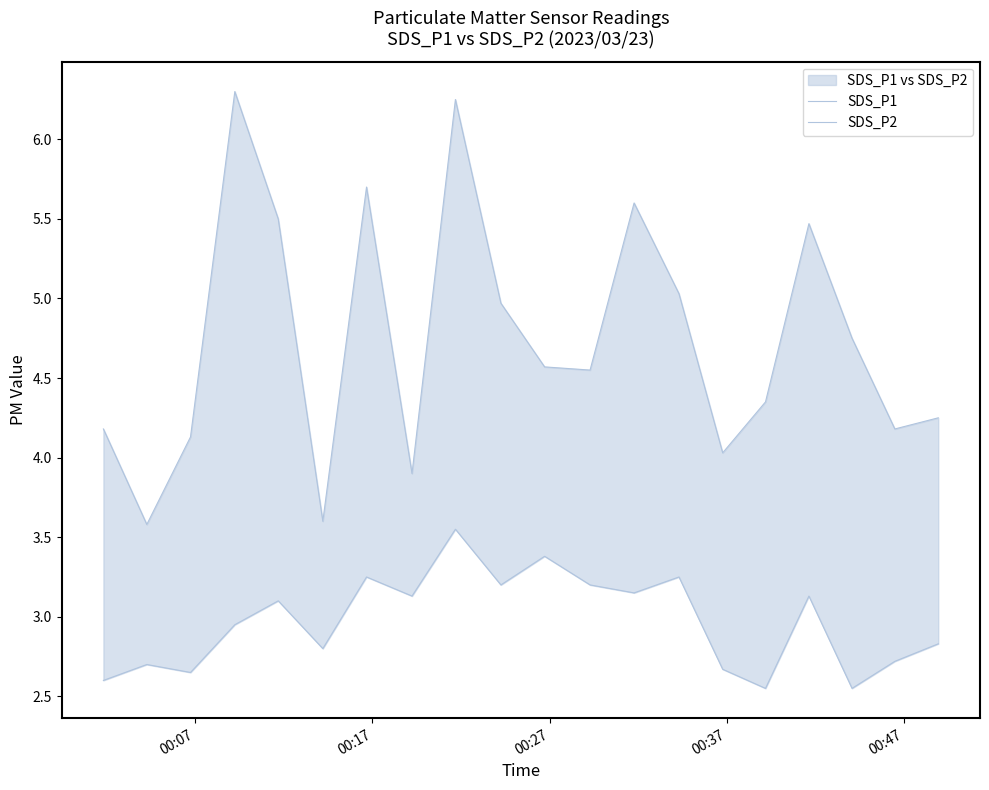

What is the value of the SDS_P2 point at the 13th from the left?

3.1